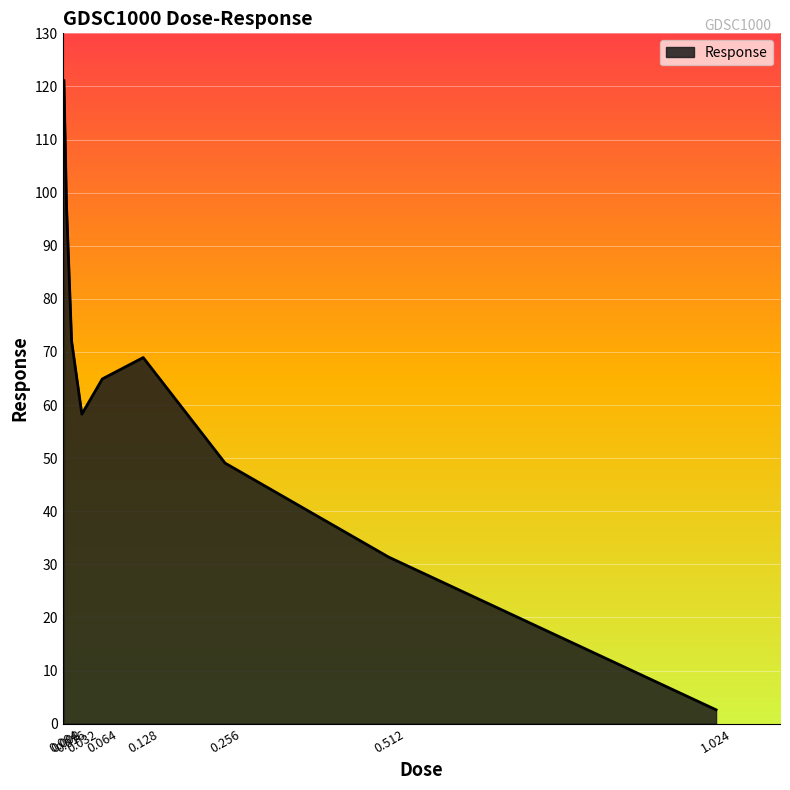

What is the maximum value shown in the chart?

121.1